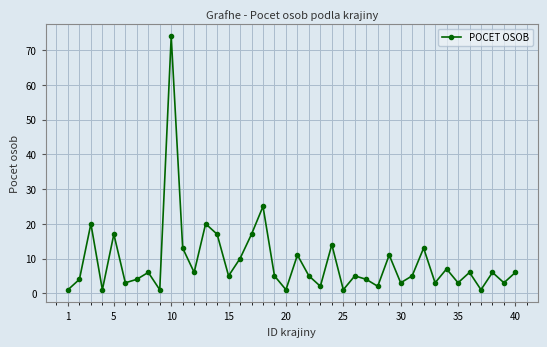

What is the value of the 16th point from the left?

10